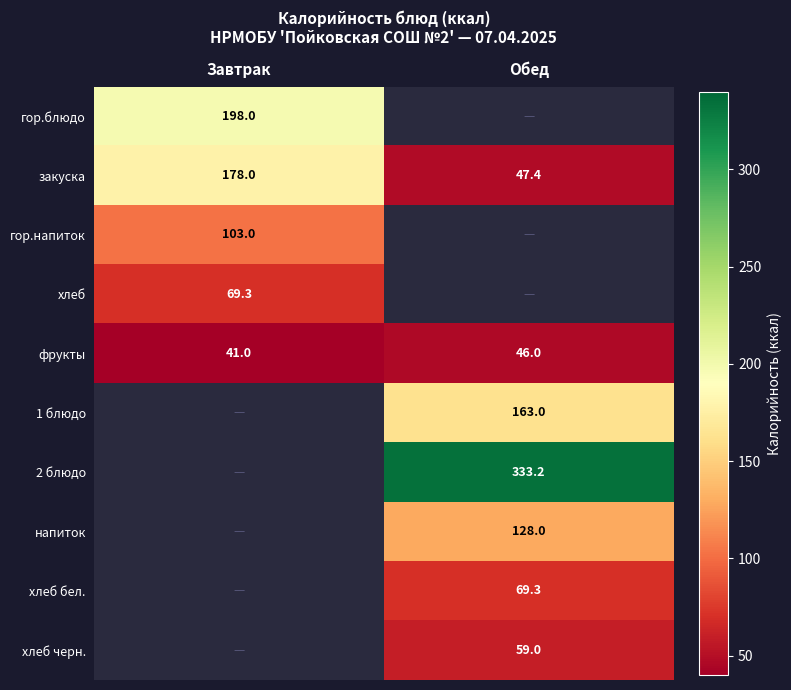

True or false: 1 блюдо has a value of 163.0 at Обед.

True